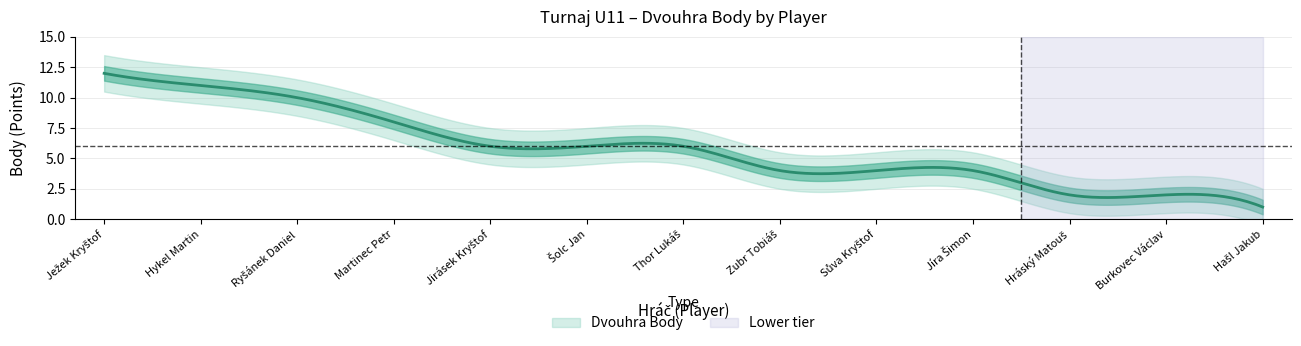

What is the sum of the values at Šolc Jan and Ryšánek Daniel?

16